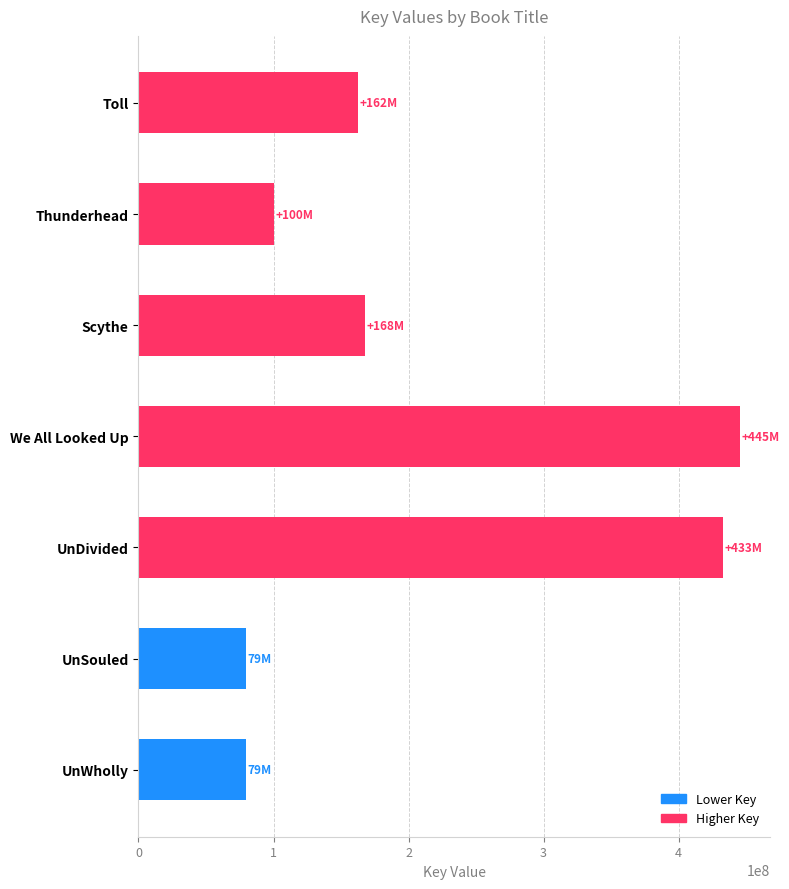

What is the greatest value displayed?

445361103